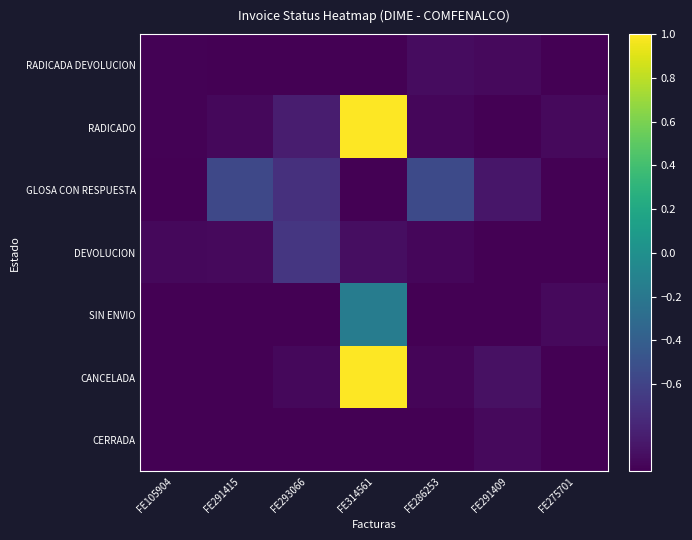

How many series are shown in this chart?

7